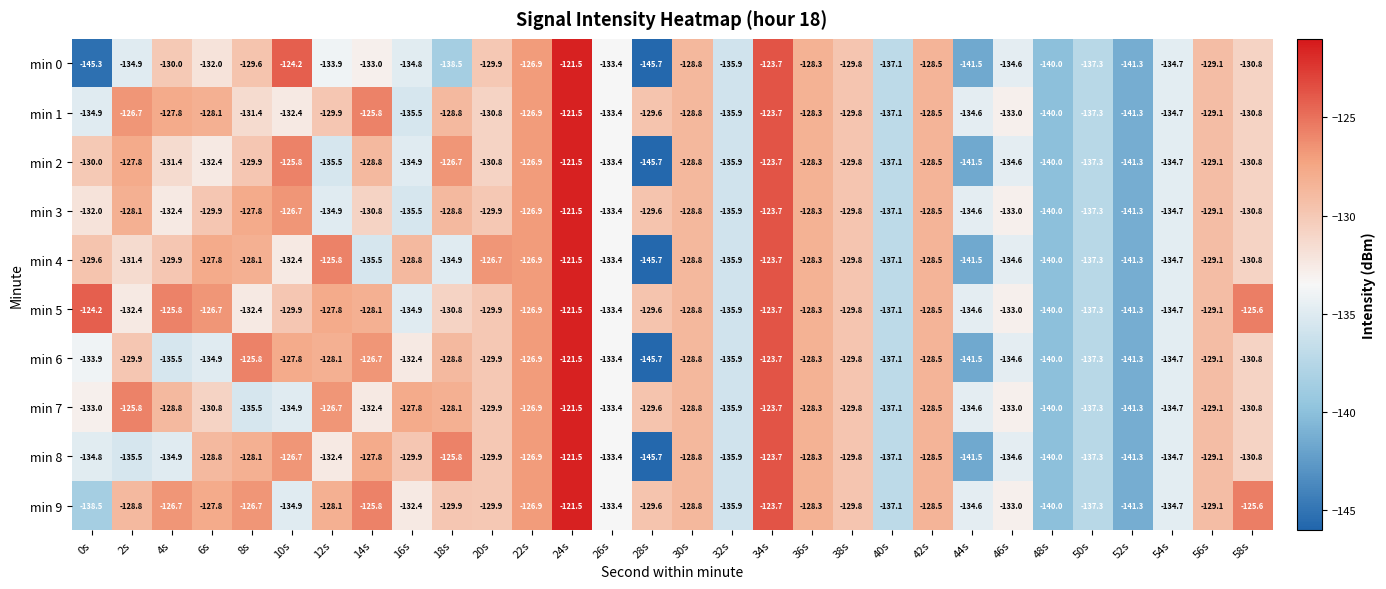

How many distinct data groups are displayed?

10